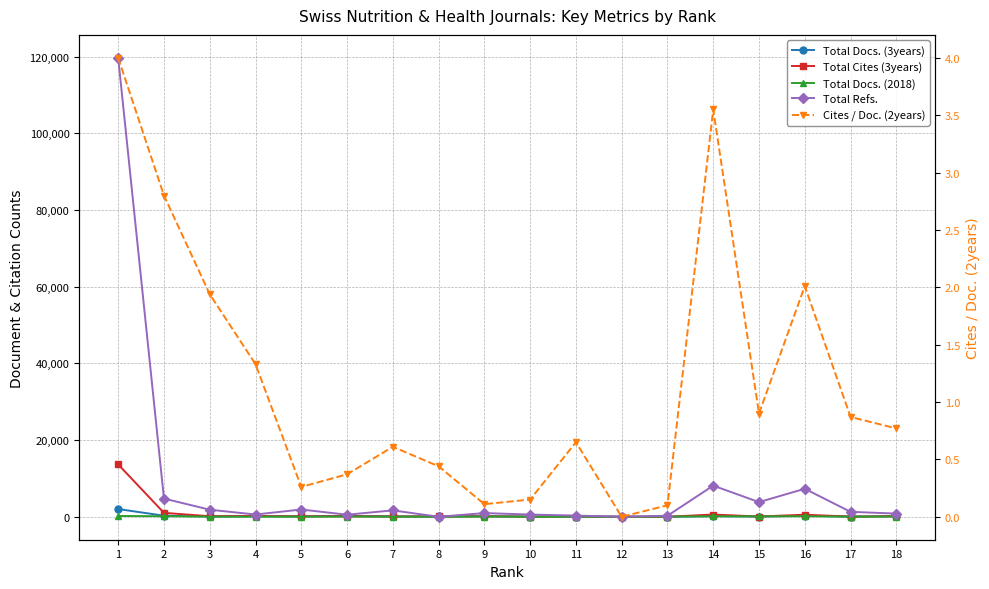

The Total Cites (3years) series shows 41.5 at 9. True or false?

False